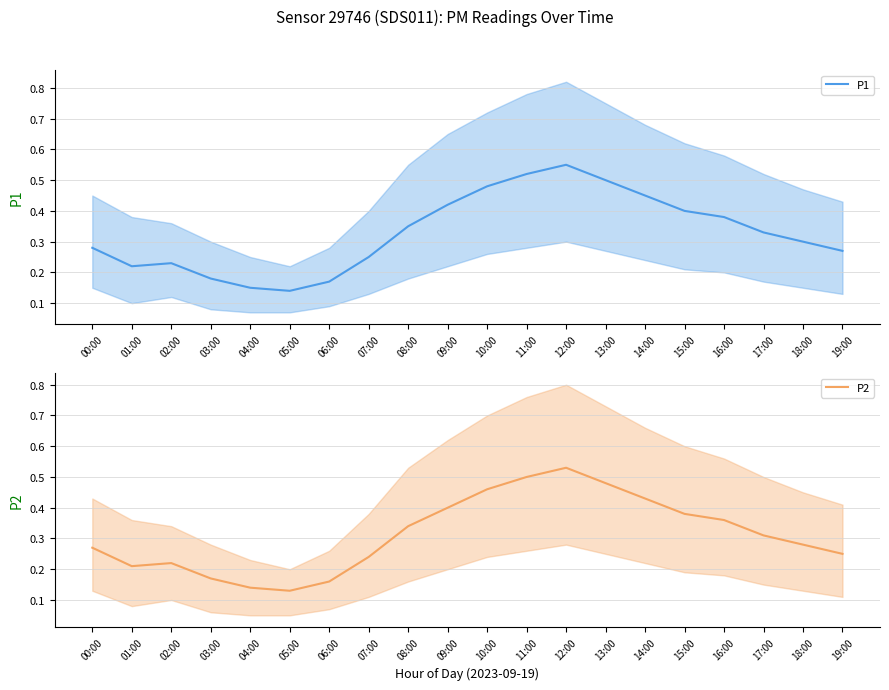

Where is the first local maximum for P1?

02:00